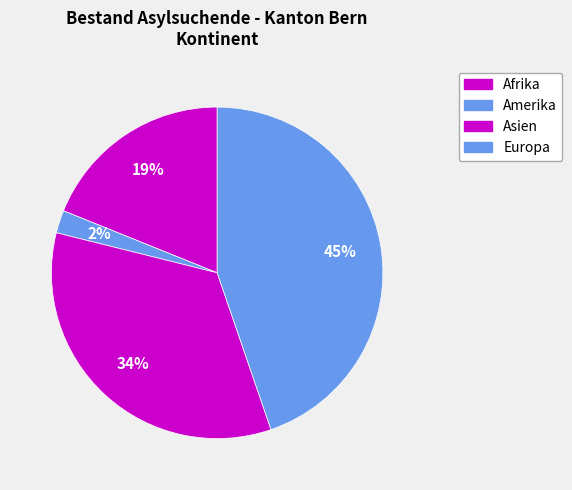

To the nearest percent, what is the average slice percentage?

25%